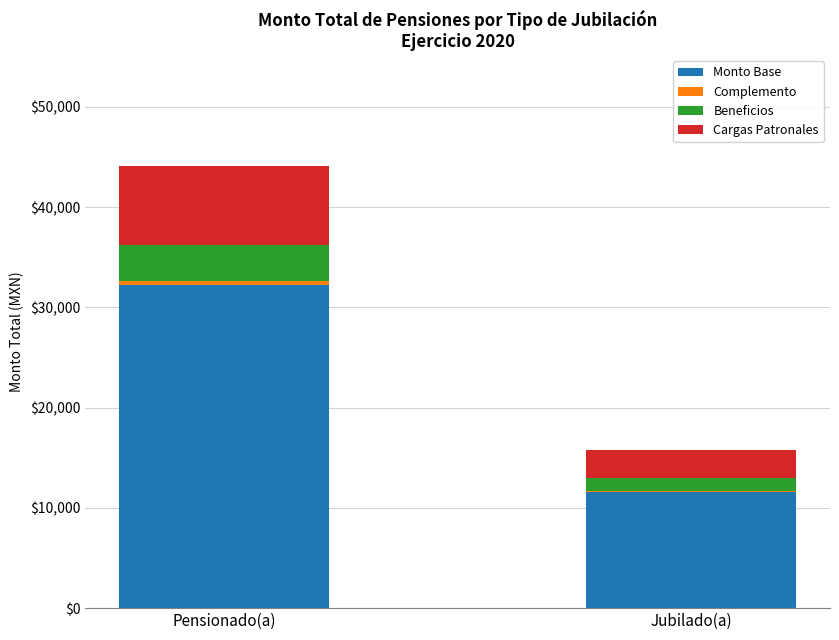

Are the bars grouped side by side (vs. stacked)?

No